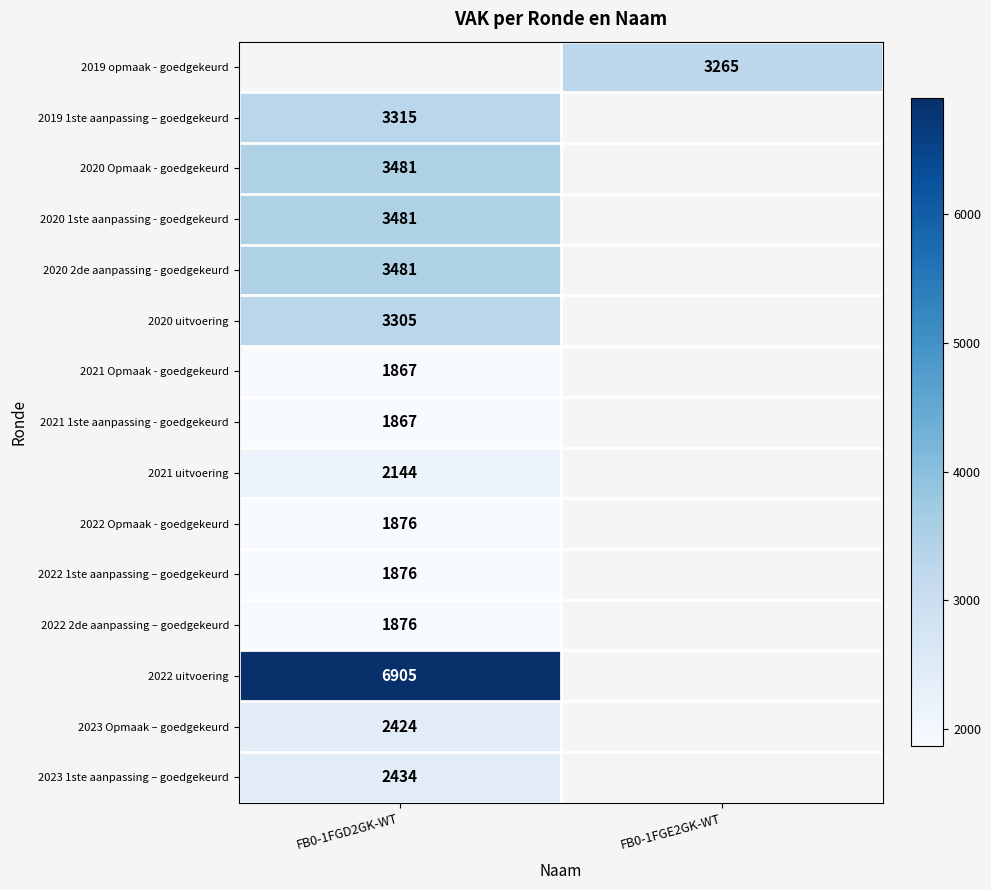

True or false: 2020 uitvoering has a value of 5246 at FB0-1FGD2GK-WT.

False